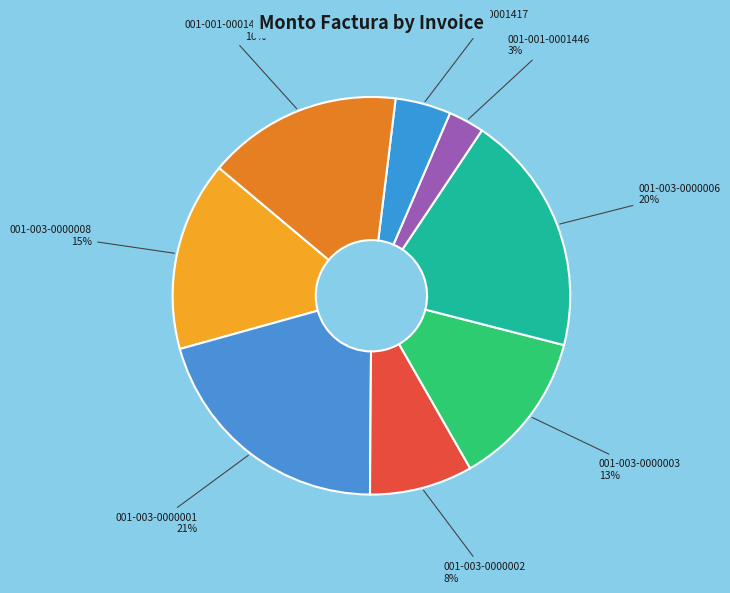

Approximately how many times larger is the value at 001-003-0000006 compared to 001-003-0000003?

1.5